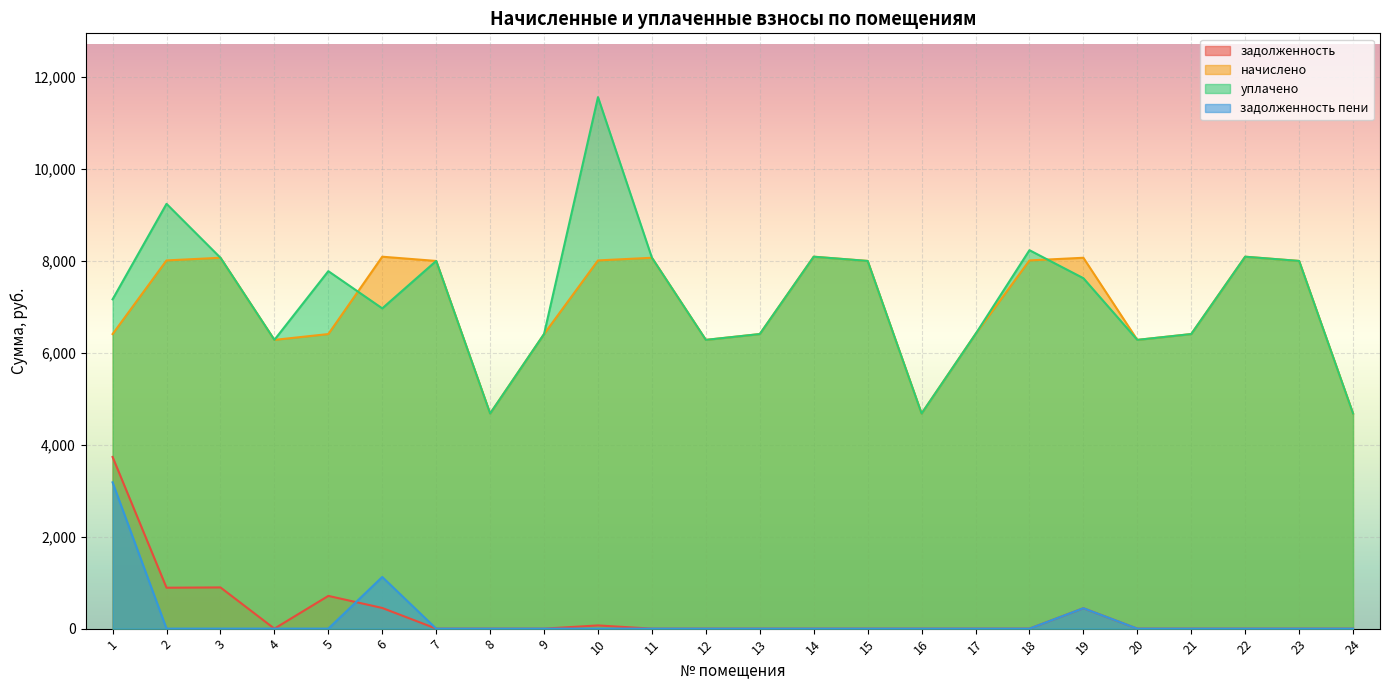

How many lines are shown in the chart?

4